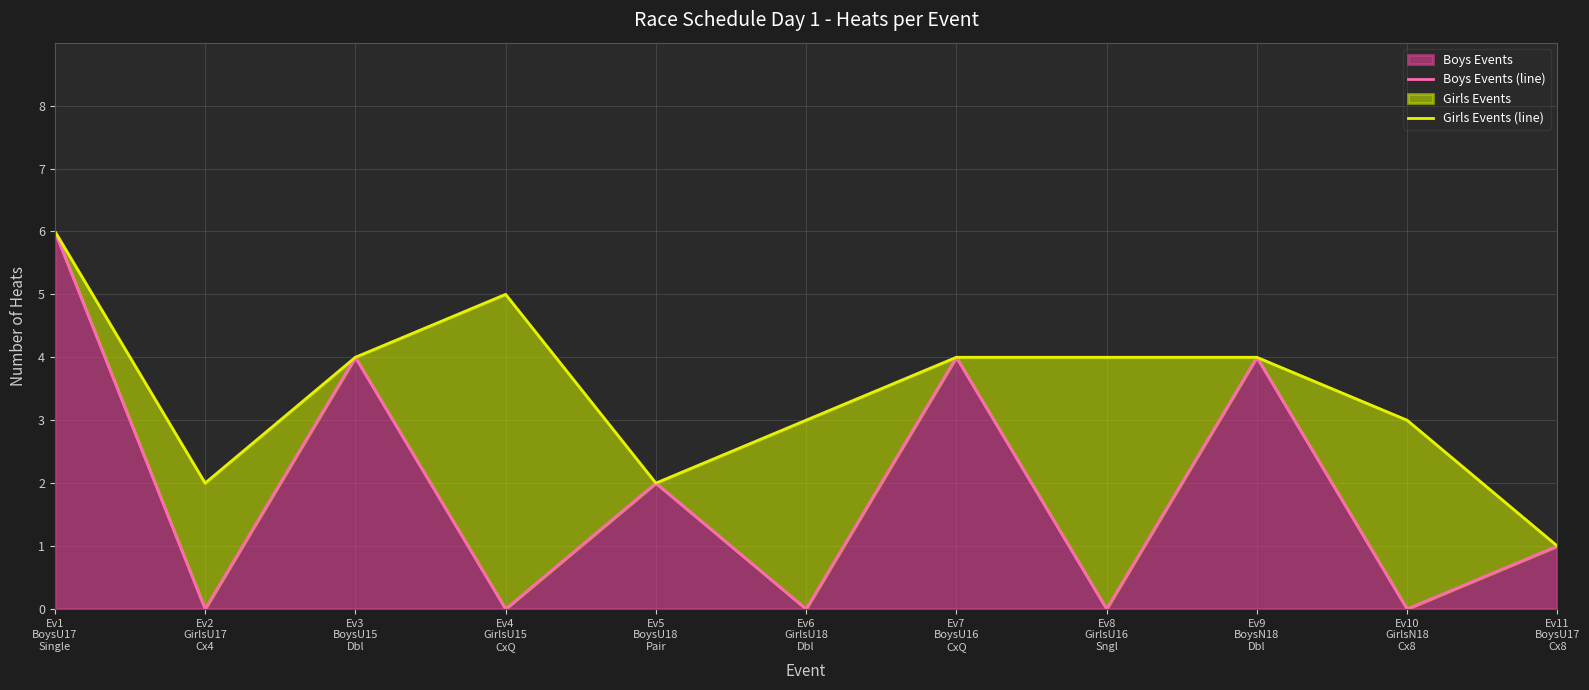

Which series has the largest range (max minus min)?

Boys Events (line)